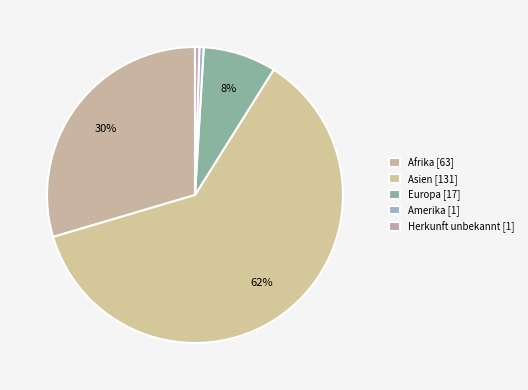

Is there a majority slice in this chart?

Yes